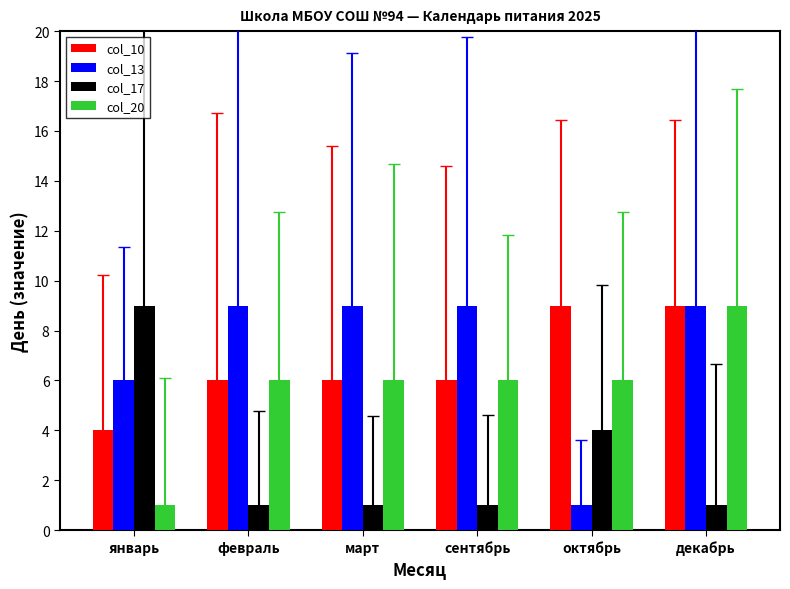

The value of col_17 at март is 2. True or false?

False